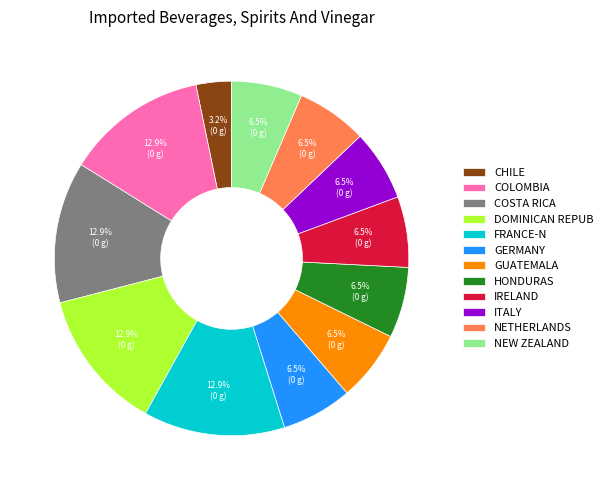

Is there a majority slice in this chart?

No